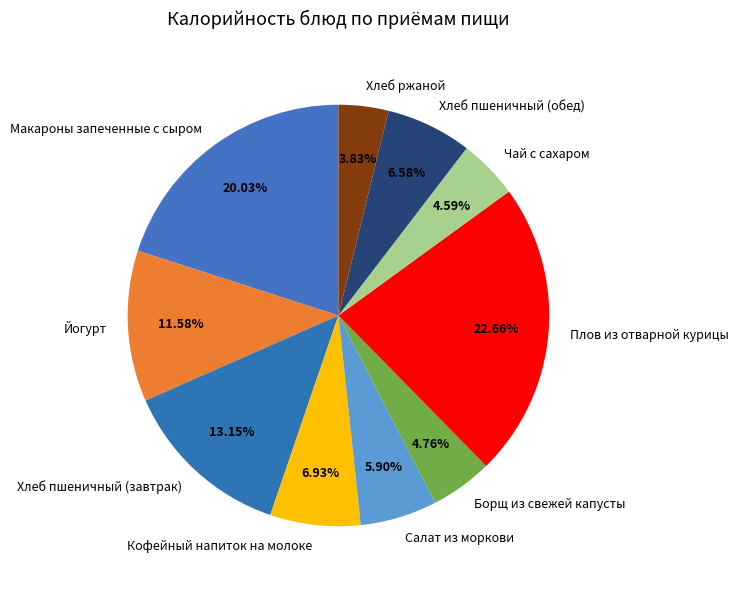

Which slice is the largest?

Плов из отварной курицы